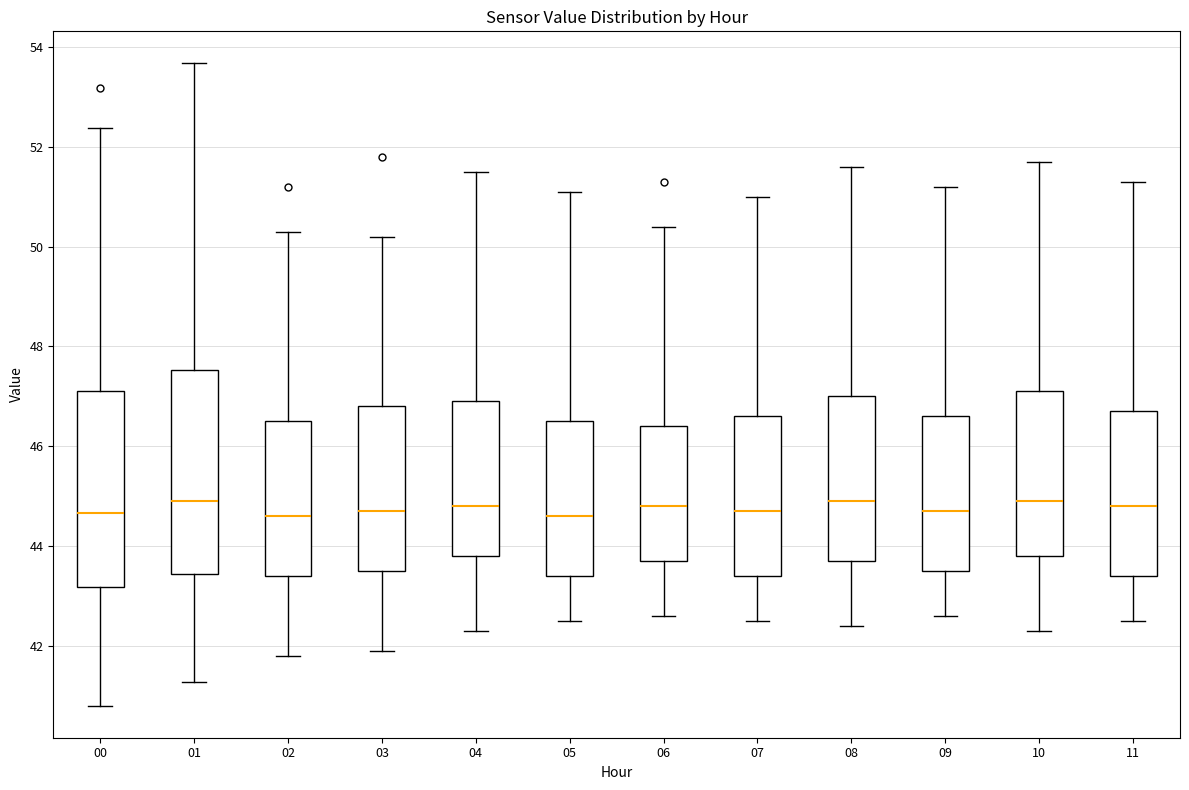

Reading left to right, transcribe this box plot: for each box, give where its median line is, the range the box spans, and where its two whiskers end, as read against the y-axis. The values are not printed on the chart, so give them approximately, as read against the axis.

00: median 44.6, box 43.2 to 47.2, whiskers 40.8 to 52.4
01: median 45.0, box 43.4 to 47.6, whiskers 41.2 to 53.6
02: median 44.6, box 43.4 to 46.6, whiskers 41.8 to 50.4
03: median 44.8, box 43.6 to 46.8, whiskers 42.0 to 50.2
04: median 44.8, box 43.8 to 47.0, whiskers 42.4 to 51.6
05: median 44.6, box 43.4 to 46.6, whiskers 42.6 to 51.2
06: median 44.8, box 43.8 to 46.4, whiskers 42.6 to 50.4
07: median 44.8, box 43.4 to 46.6, whiskers 42.6 to 51.0
08: median 45.0, box 43.8 to 47.0, whiskers 42.4 to 51.6
09: median 44.8, box 43.6 to 46.6, whiskers 42.6 to 51.2
10: median 45.0, box 43.8 to 47.2, whiskers 42.4 to 51.8
11: median 44.8, box 43.4 to 46.8, whiskers 42.6 to 51.4